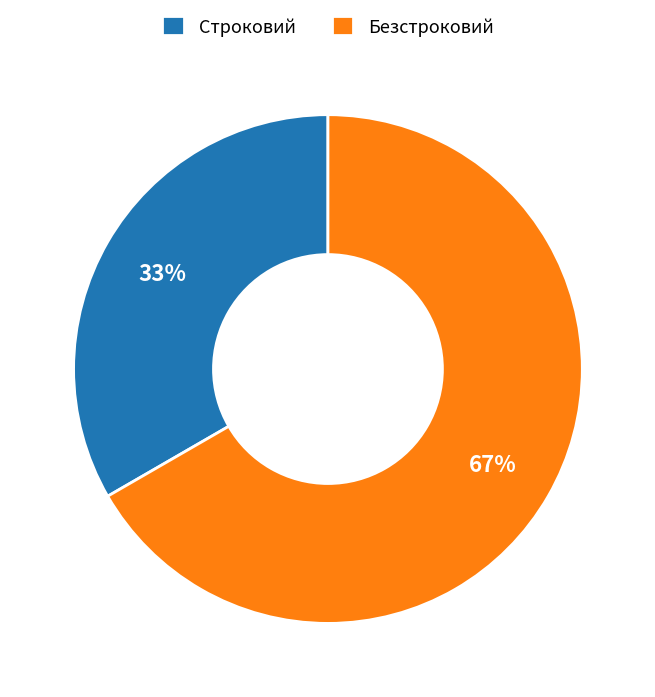

To the nearest percent, what percentage of the pie is Строковий?

33%